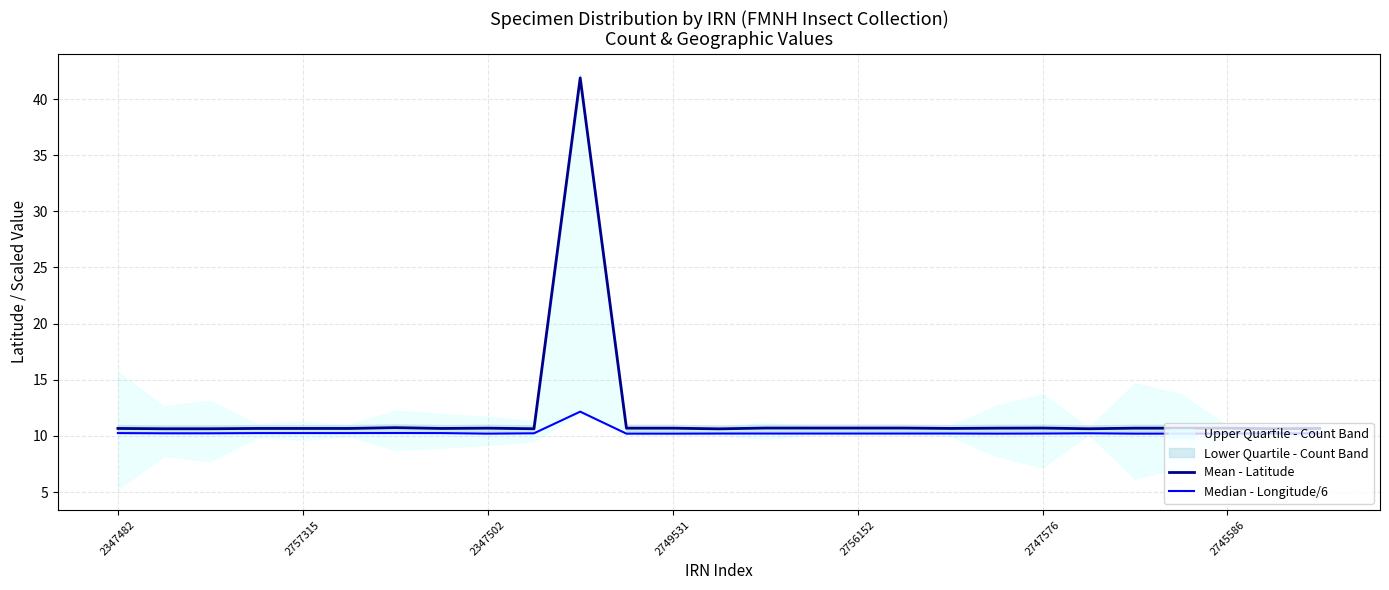

What is the greatest value displayed?

41.9